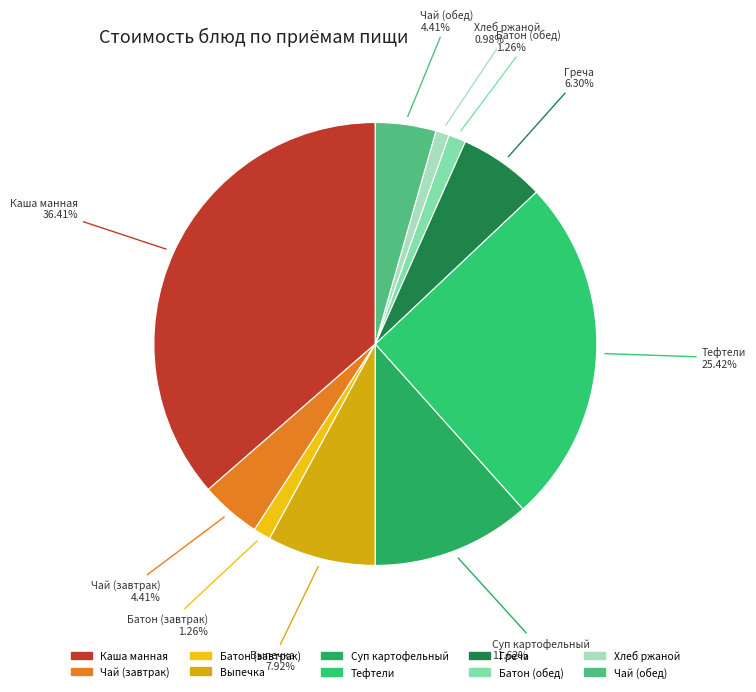

How many segments does this pie chart have?

10